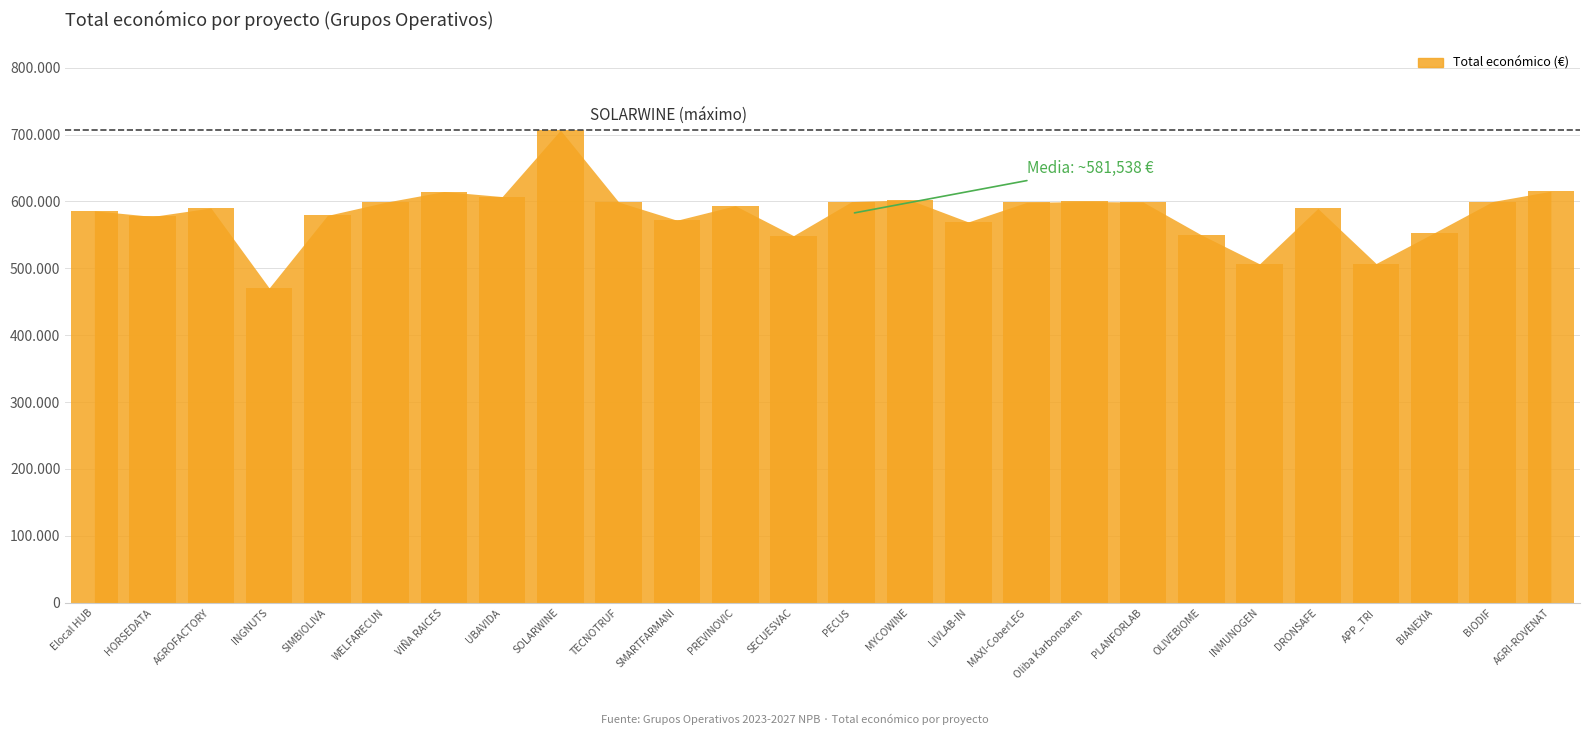

Does the chart contain any negative values?

No